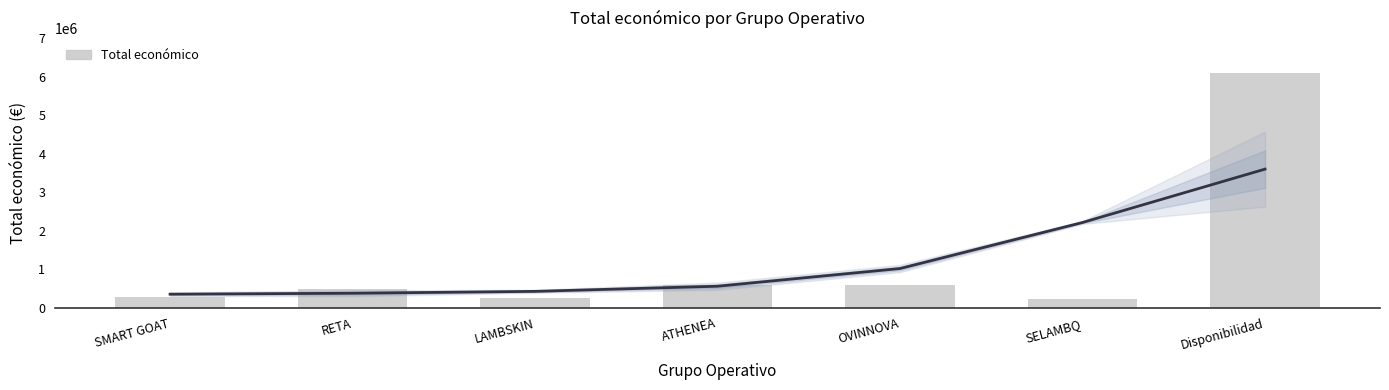

Which category has the highest value across all series?

Disponibilidad